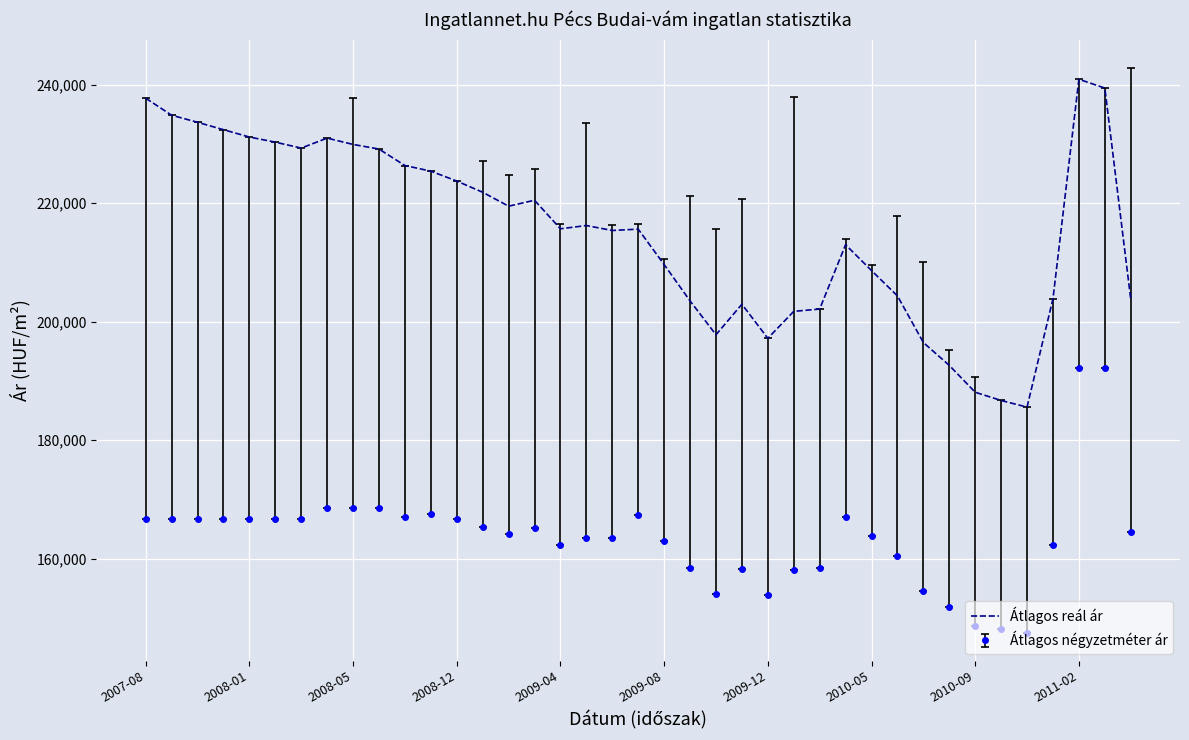

Rank the series by their maximum value, from lowest to highest.

Átlagos négyzetméter ár, Átlagos reál ár